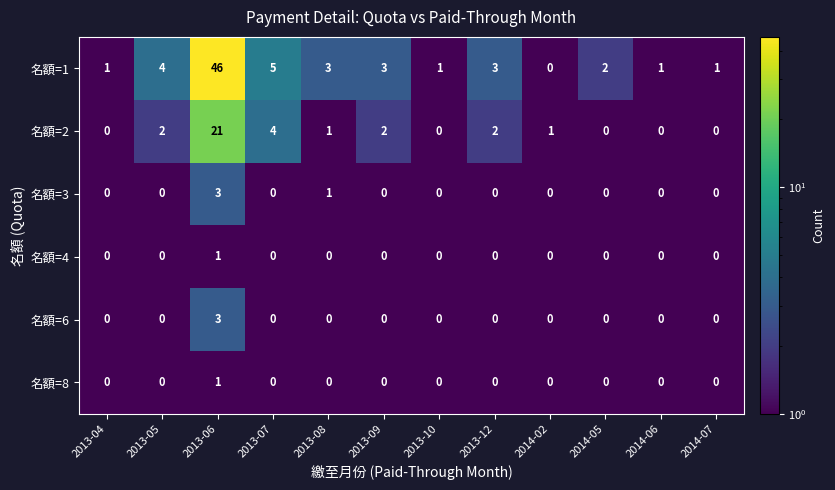

Which series has the widest spread of values?

名額=1